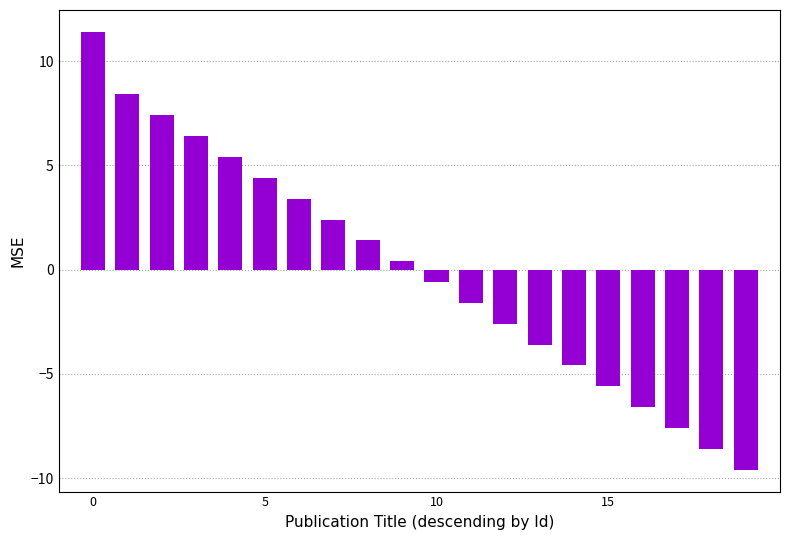

What is the difference between the maximum and minimum values?

21.0